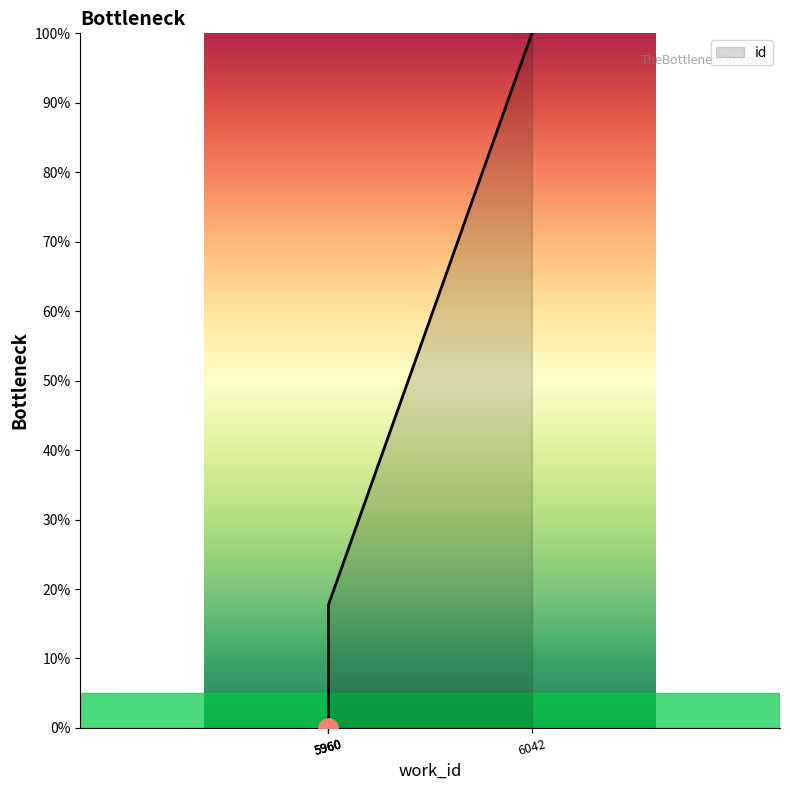

Which category has the lowest value across all series?

5960